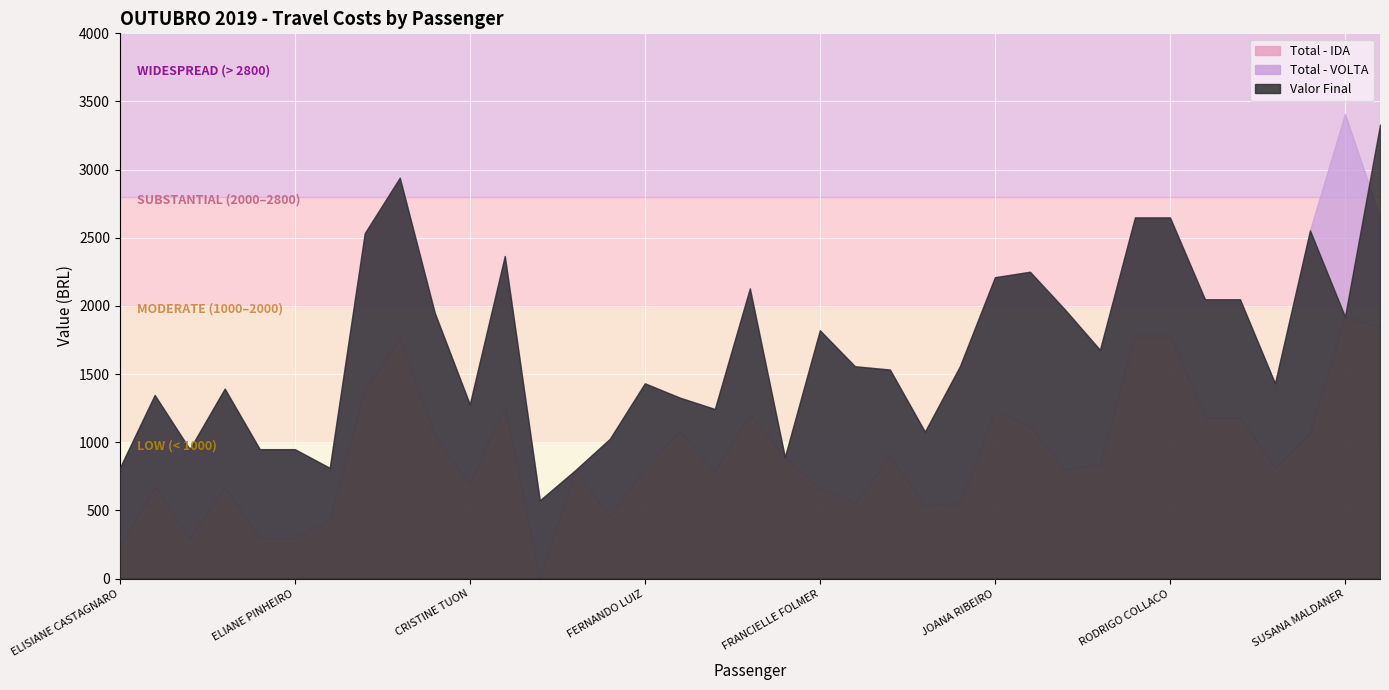

What is the total value across all series at 4?

2787.3